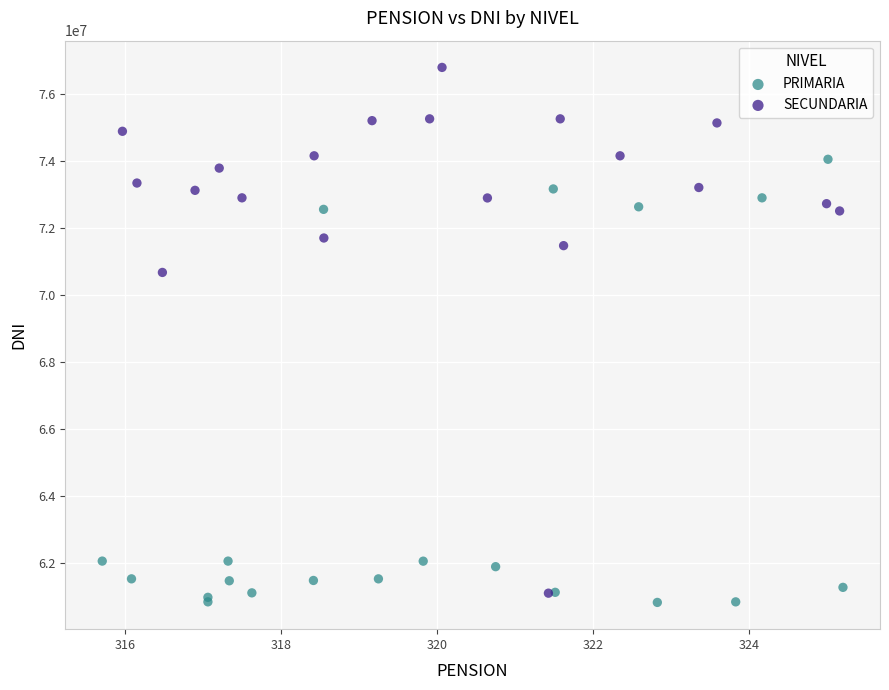

Which series reaches the maximum Y coordinate?

SECUNDARIA